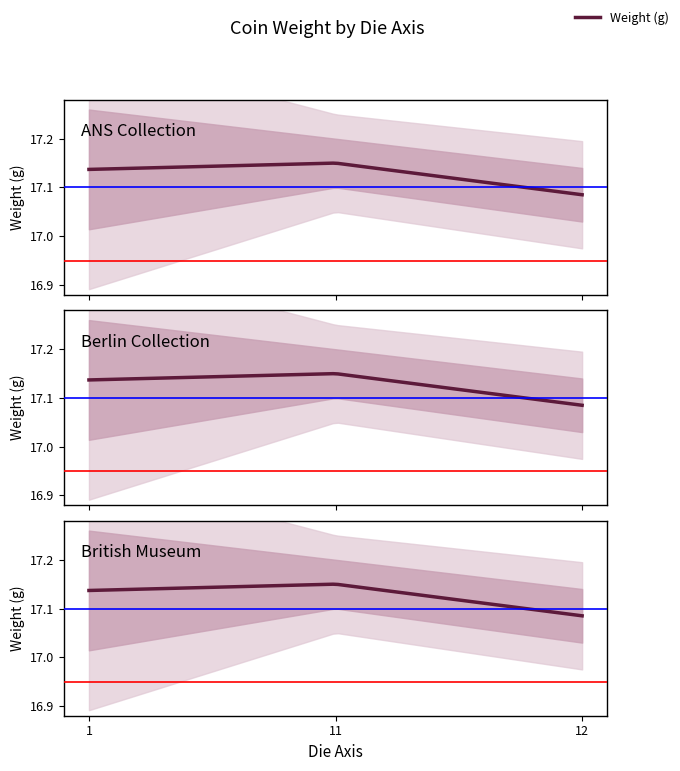

How many distinct data groups are displayed?

1